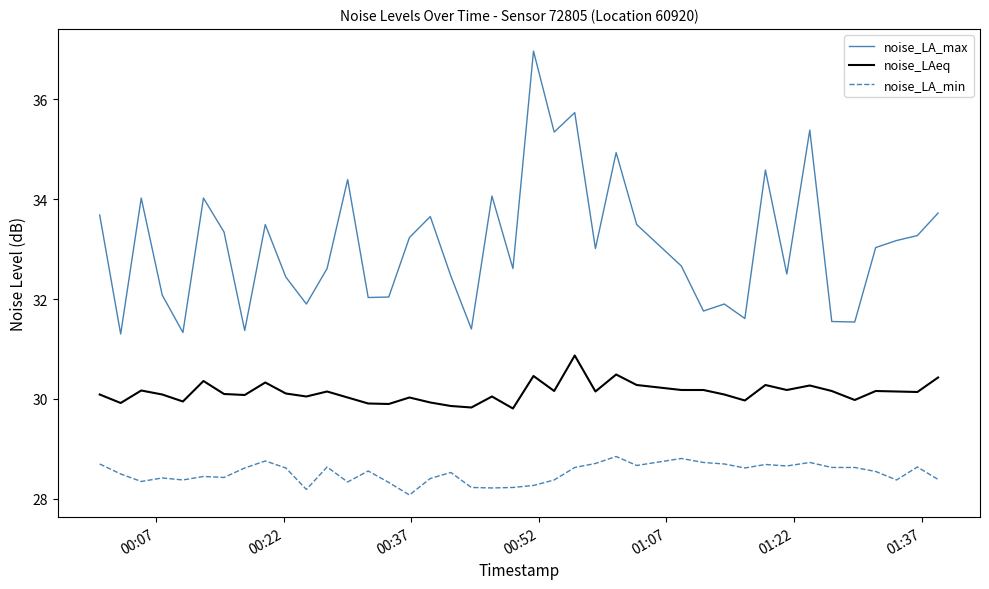

Which series has the widest spread of values?

noise_LA_max